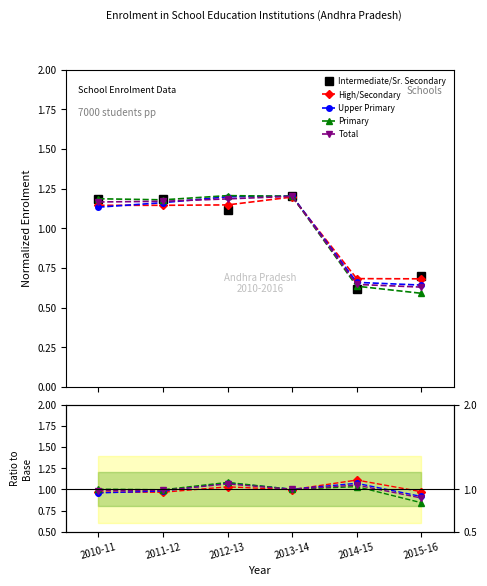

How many values in the Intermediate/Sr. Secondary series are below 1?

2